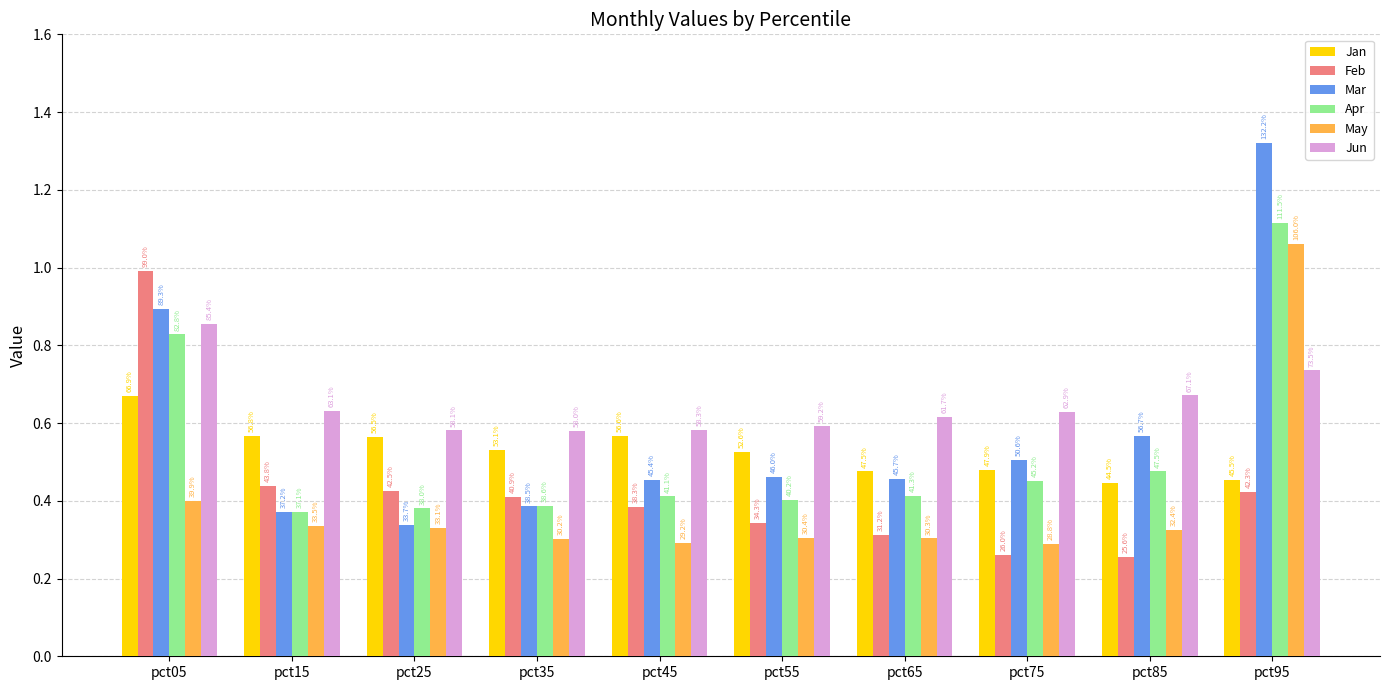

At which label does Apr reach its minimum?

pct15